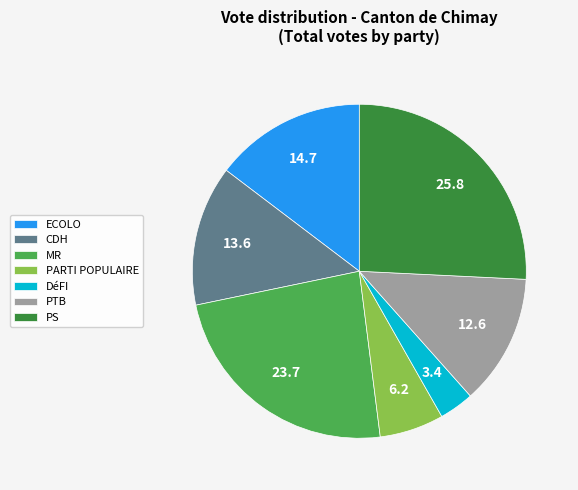

What is the largest slice in the pie chart?

PS